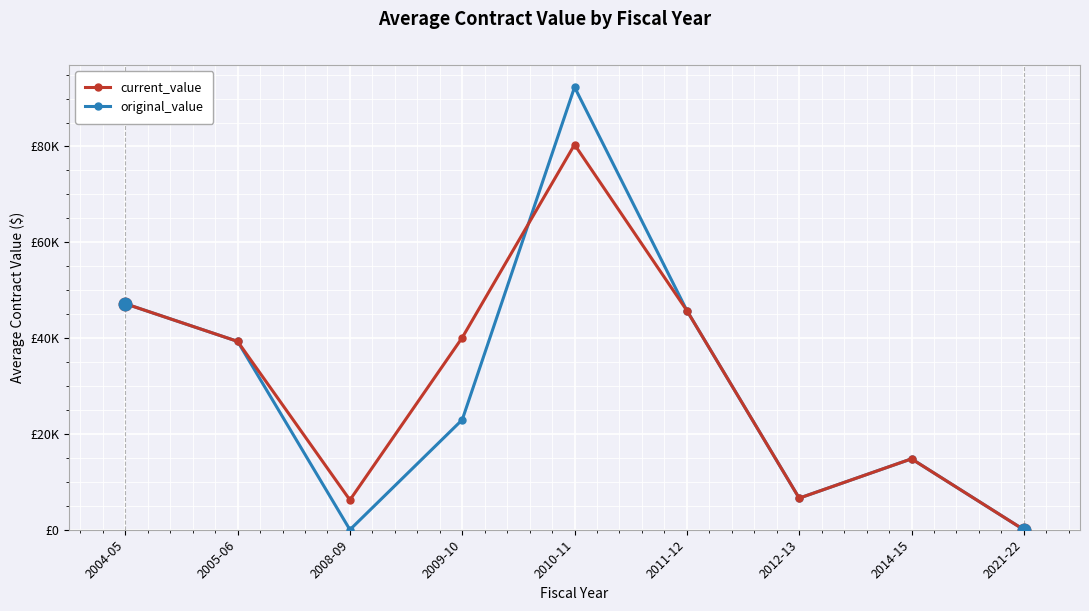

What is the maximum value for current_value?

80388.9